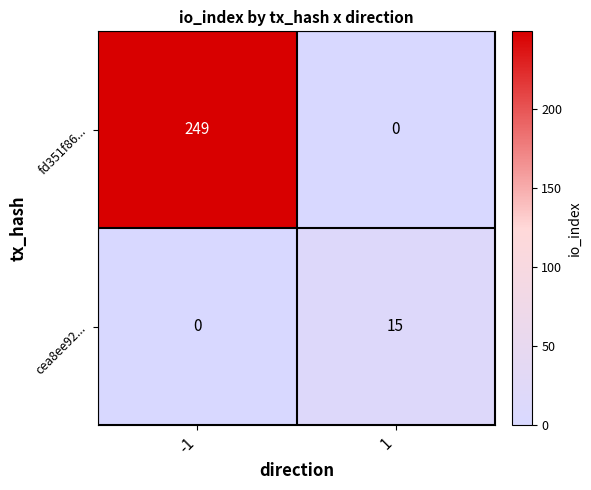

What is the highest value of the fd351f86... series?

249